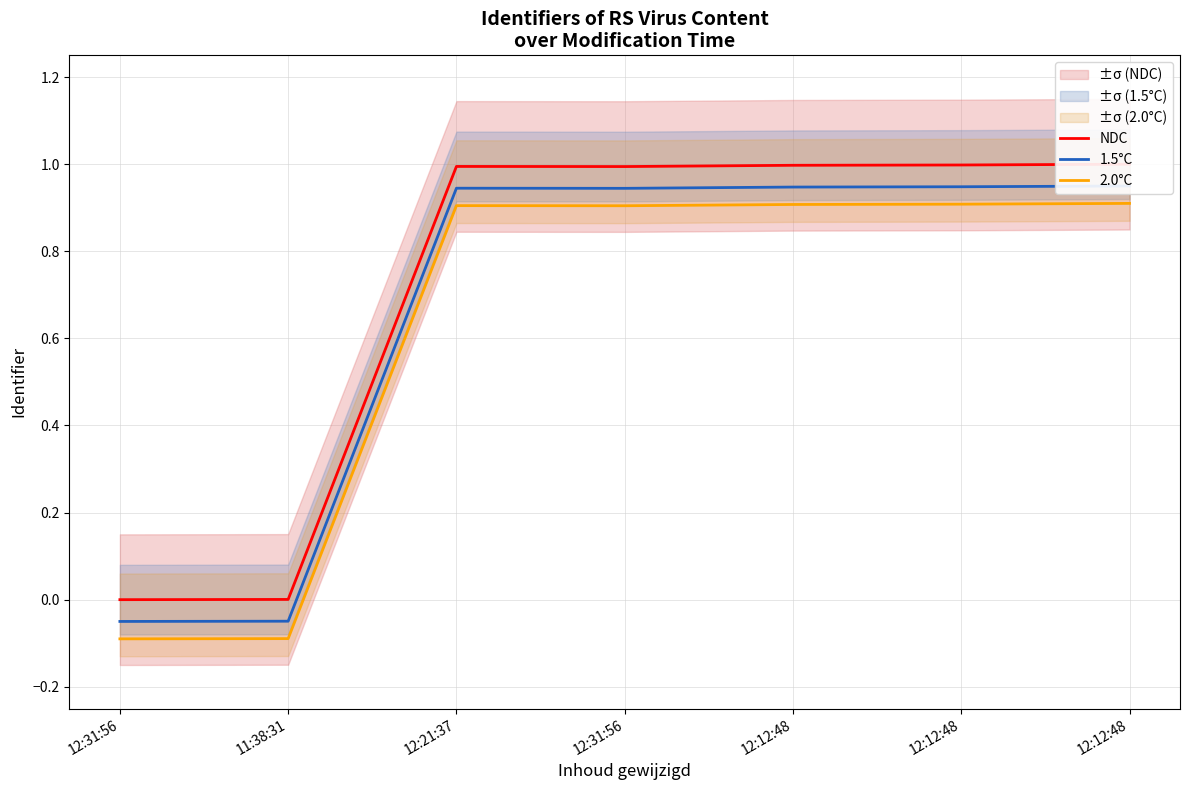

Which series has the widest spread of values?

NDC